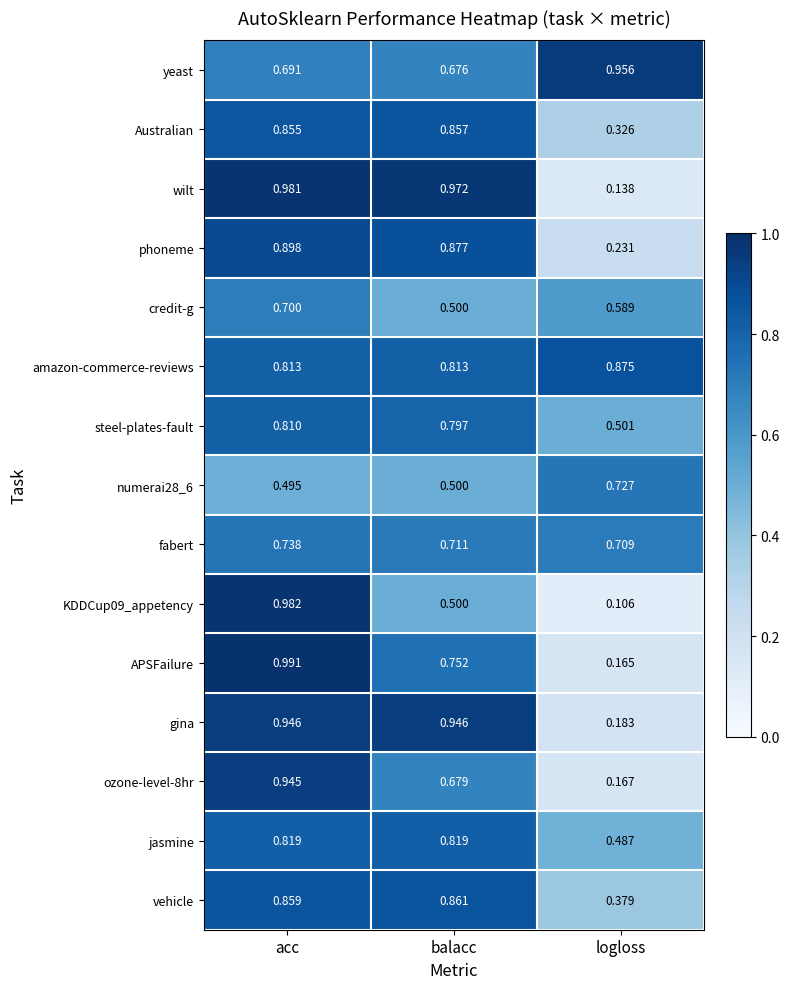

At how many categories does at least one series exceed 0?

3